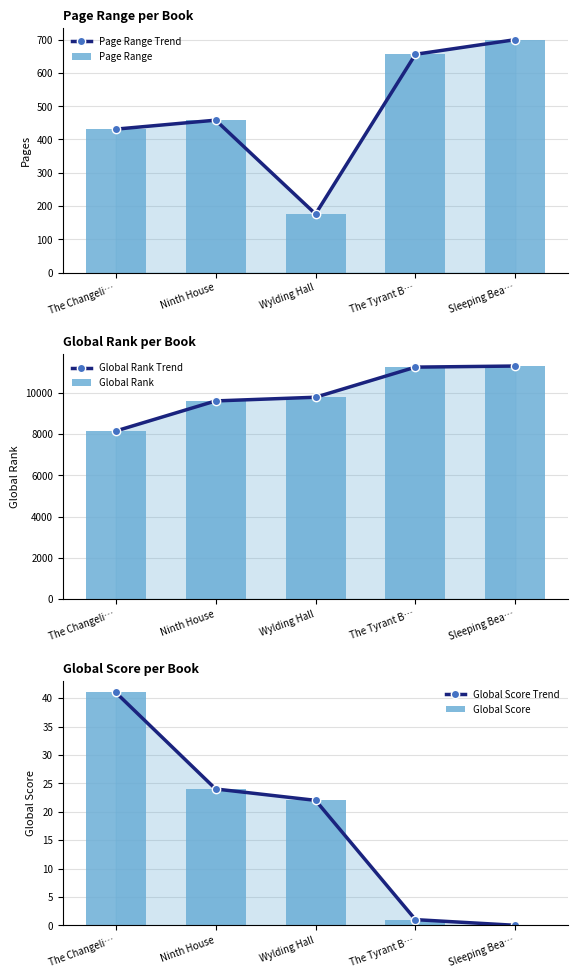

Rank the series by their maximum value, from highest to lowest.

Global Rank Trend, Global Rank, Page Range Trend, Page Range, Global Score Trend, Global Score